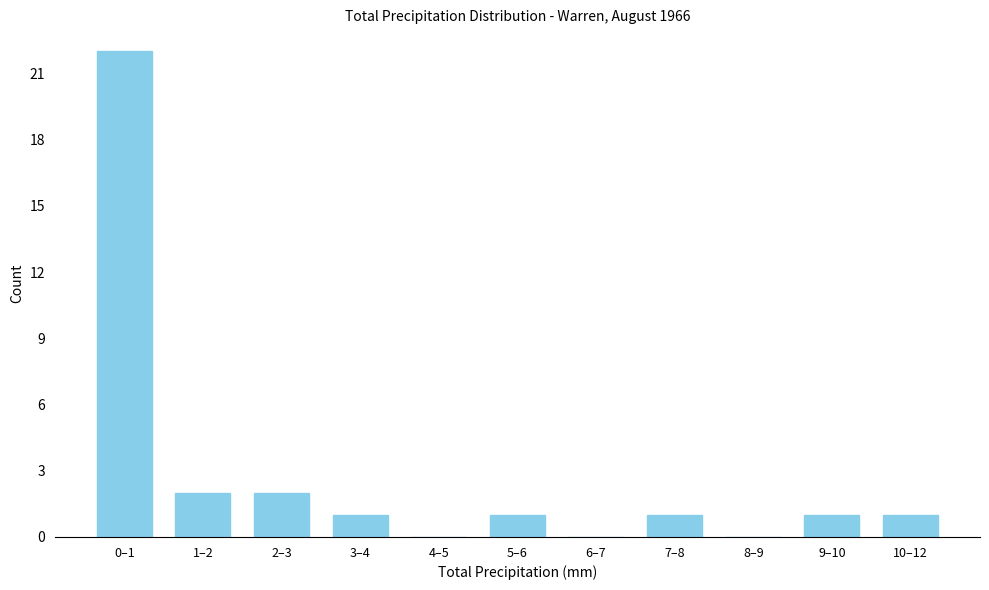

Reading left to right, what are all the values shown in this chart?

0–1=22	1–2=2	2–3=2	3–4=1	4–5=0	5–6=1	6–7=0	7–8=1	8–9=0	9–10=1	10–12=1